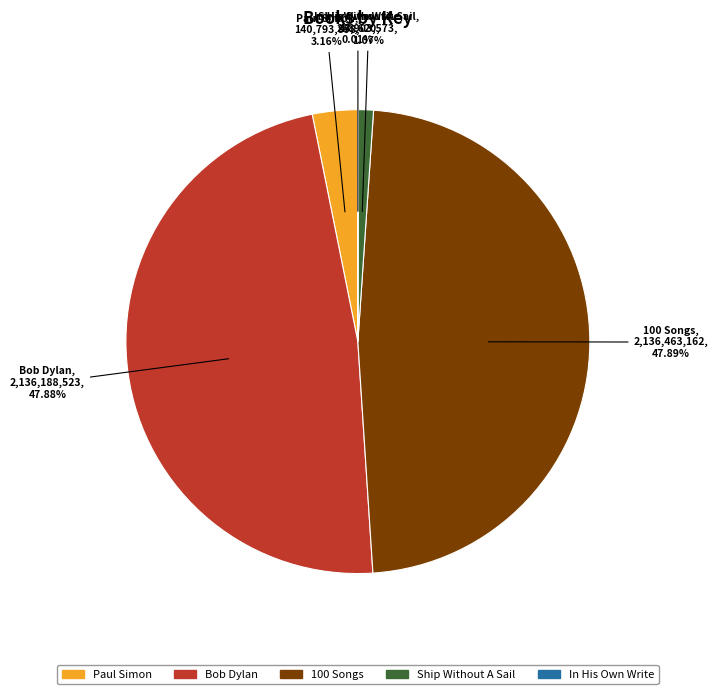

True or false: Paul Simon accounts for 3% of the total.

True